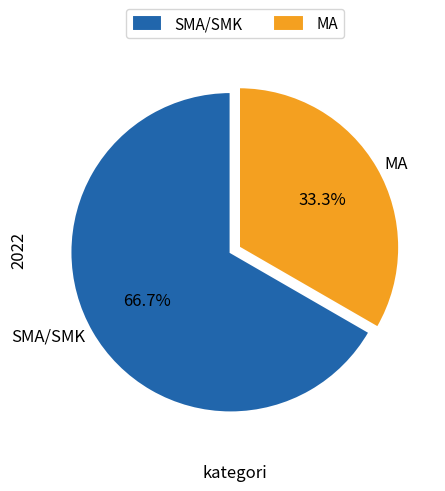

Is it true that SMA/SMK is 56% of the pie?

False